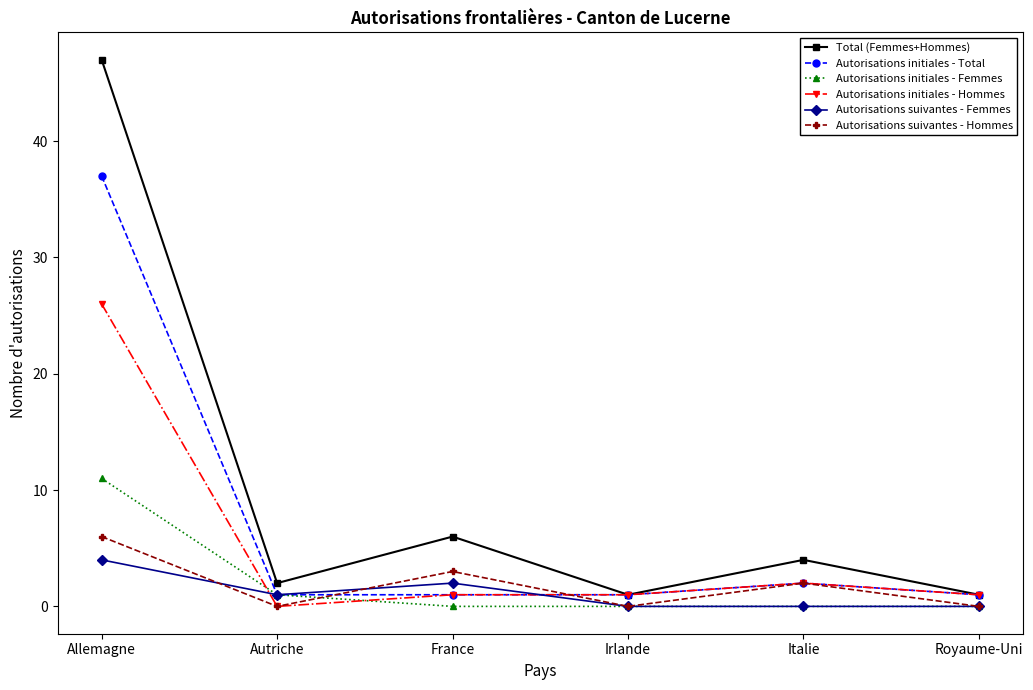

Is it true that Autorisations initiales - Femmes equals 0 at Italie?

True